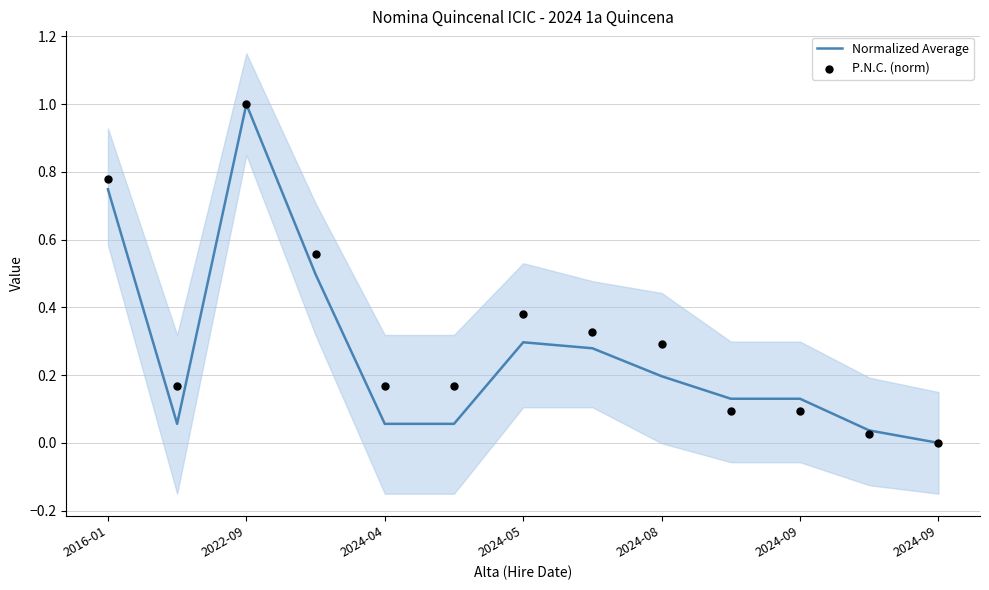

What is the total value across all series at 11?

0.1